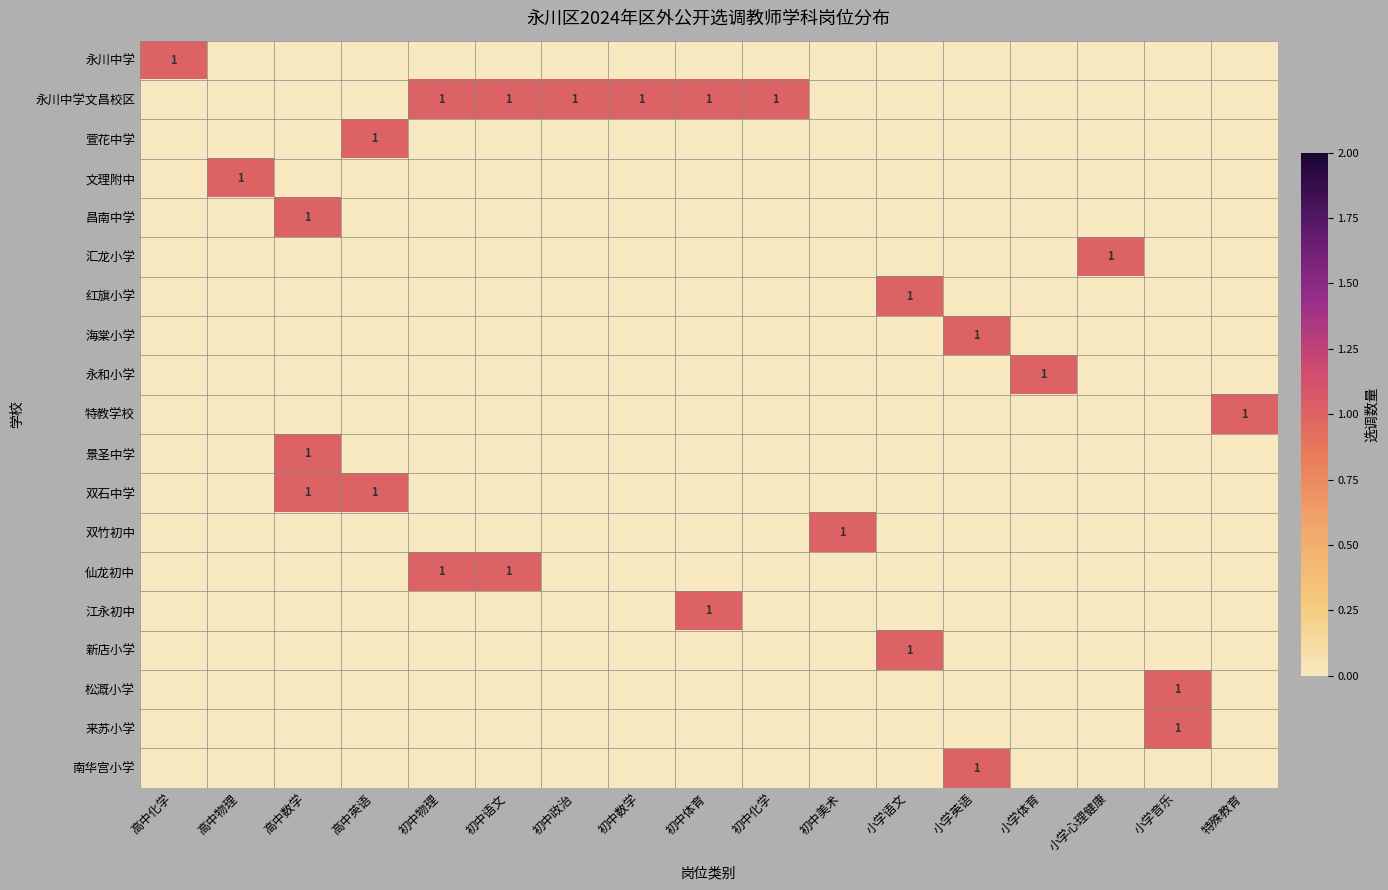

What is the sum of all 来苏小学 values?

1